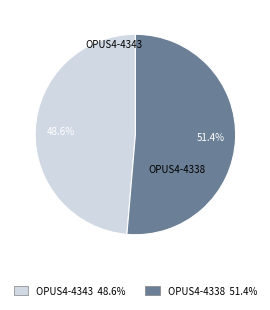

Rank the categories by value from highest to lowest.

OPUS4-4338, OPUS4-4343